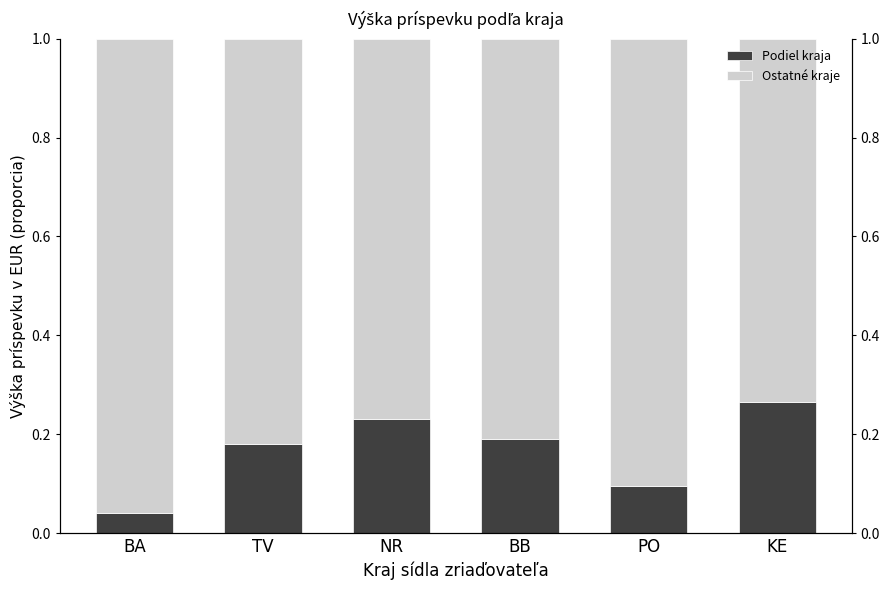

At which label is Podiel kraja closest to 0?

BA